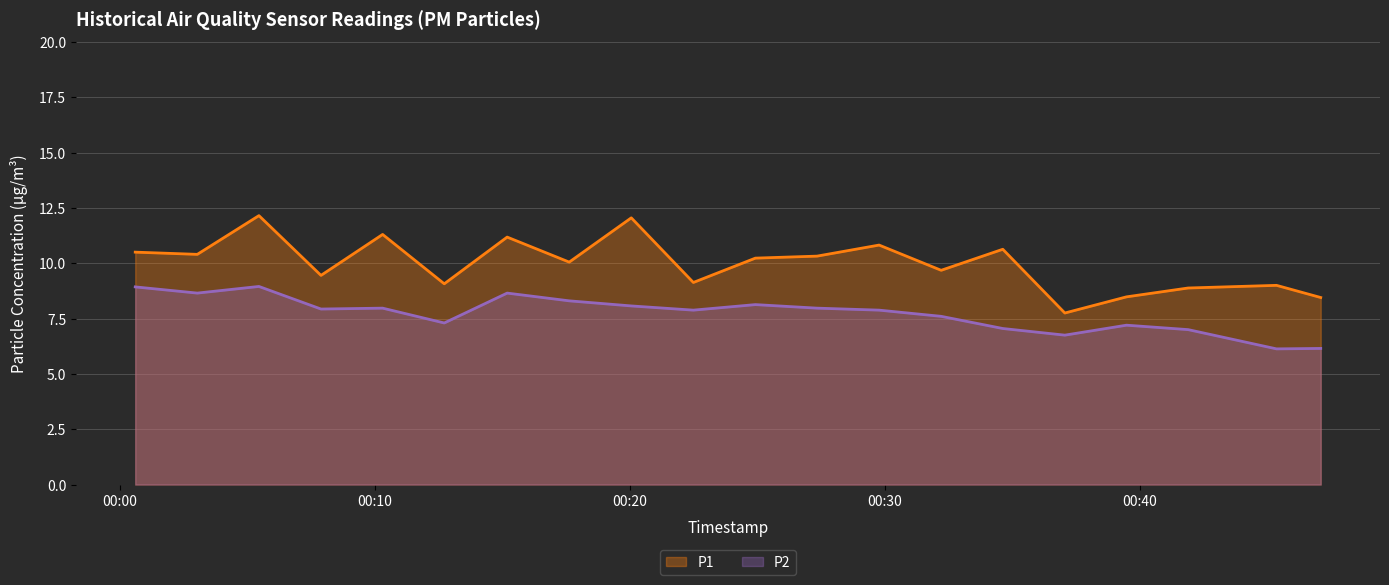

Which series has the largest range (max minus min)?

P1